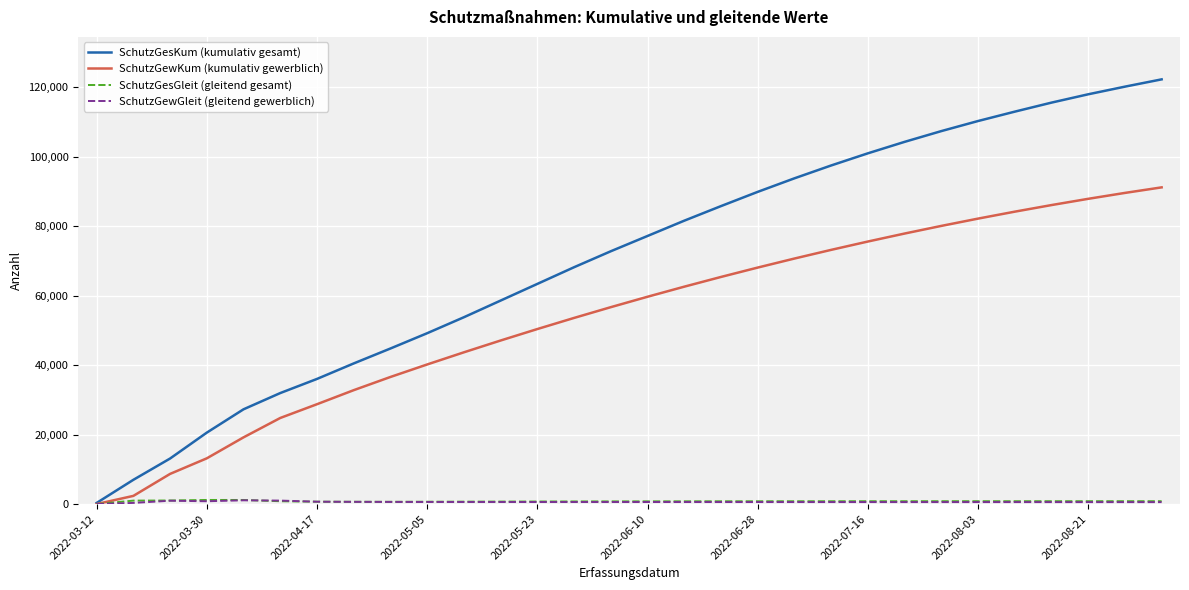

Which series has the widest spread of values?

SchutzGesKum (kumulativ gesamt)